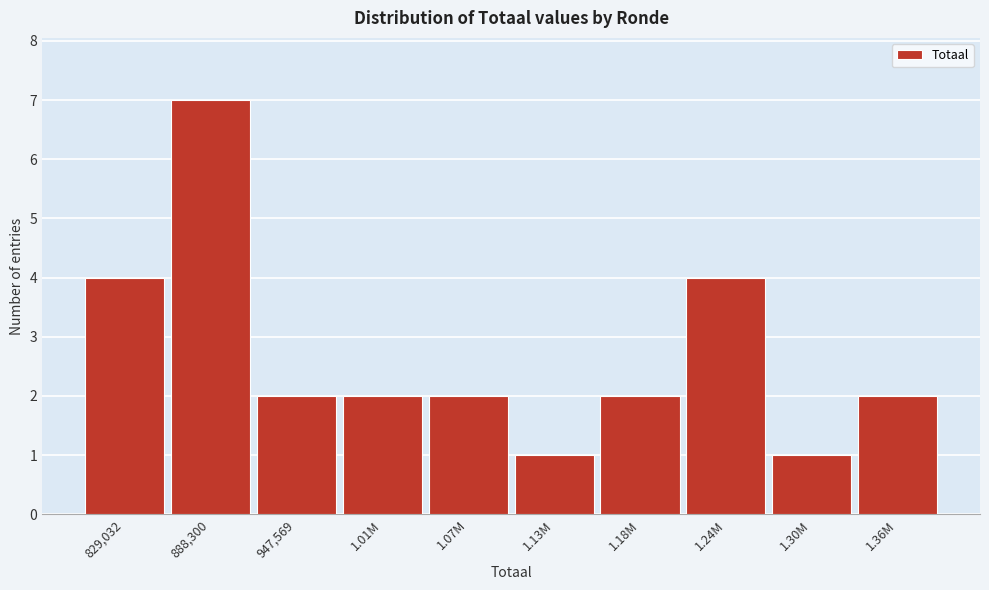

Reading right to left, list all the values displayed in this chart.

2	1	4	2	1	2	2	2	7	4